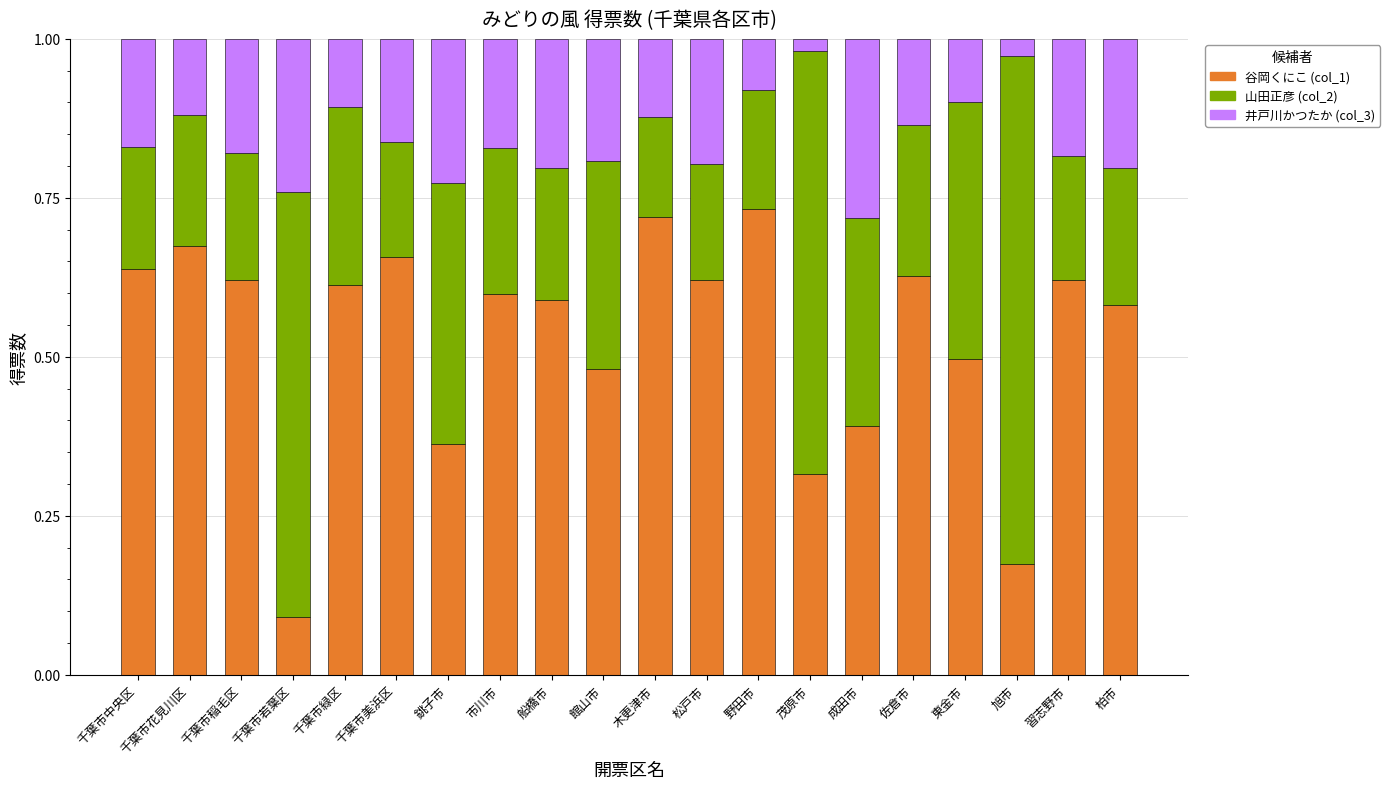

What is the total value across all series at 館山市?

1.0